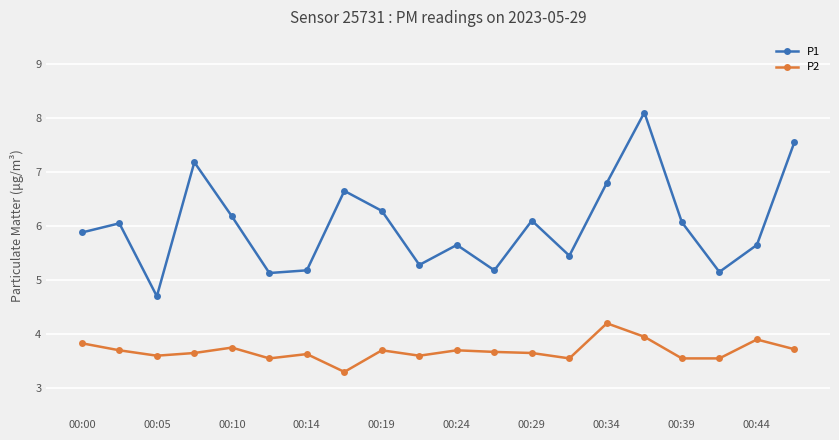

Which series has the largest range (max minus min)?

P1